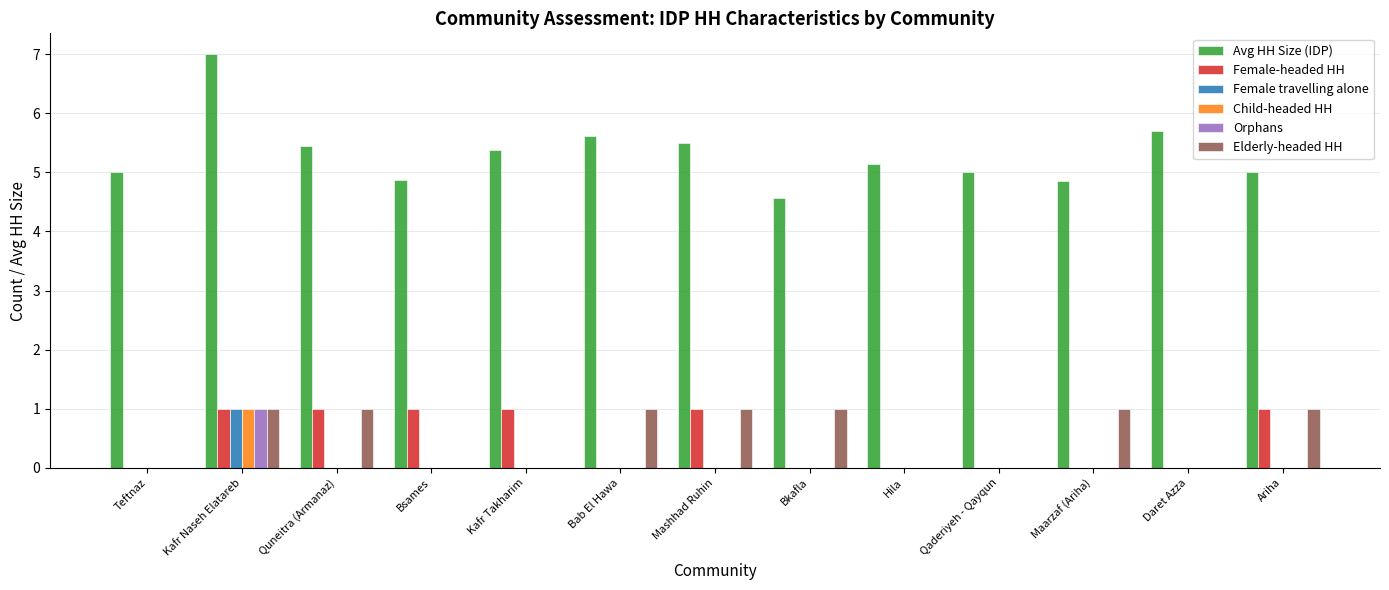

True or false: Female-headed HH has a value of 0.5 at Bab El Hawa.

False